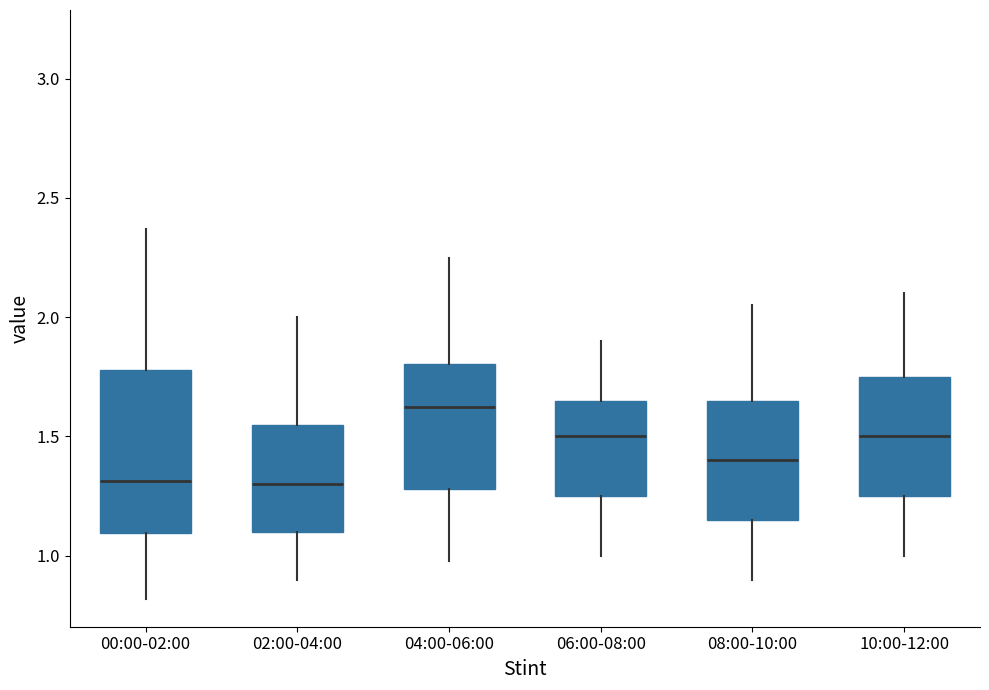

Reading left to right, read every box against the y-axis: the position of its median line, the range the box covers, and the ends of its whiskers. The values are not printed on the chart, so give them approximately, as read against the axis.

00:00-02:00: median 1.30, box 1.10 to 1.80, whiskers 0.80 to 2.35
02:00-04:00: median 1.30, box 1.10 to 1.55, whiskers 0.90 to 2.00
04:00-06:00: median 1.65, box 1.30 to 1.80, whiskers 1.00 to 2.25
06:00-08:00: median 1.50, box 1.25 to 1.65, whiskers 1.00 to 1.90
08:00-10:00: median 1.40, box 1.15 to 1.65, whiskers 0.90 to 2.05
10:00-12:00: median 1.50, box 1.25 to 1.75, whiskers 1.00 to 2.10